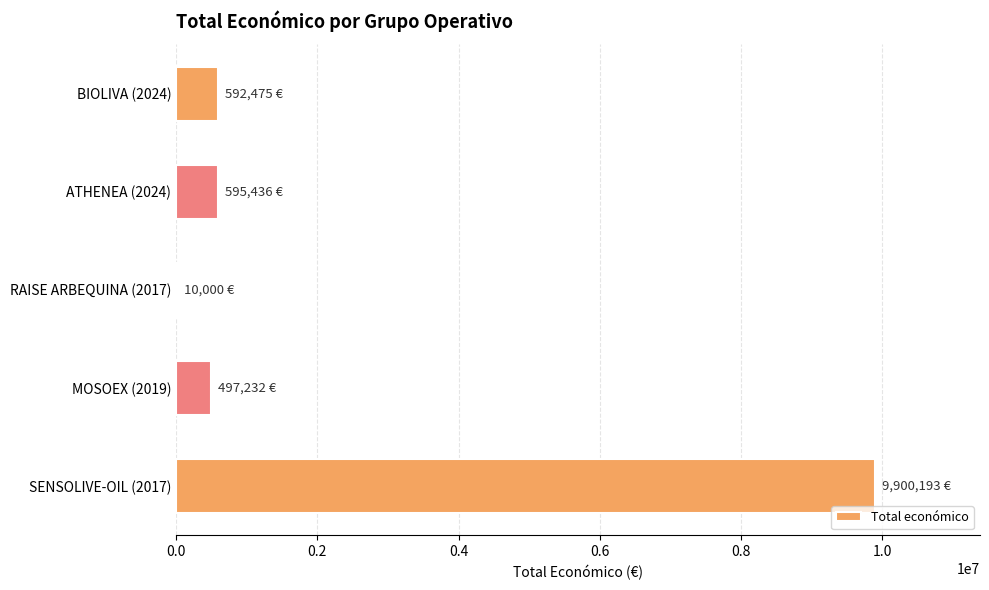

What is the sum of all values?

11595336